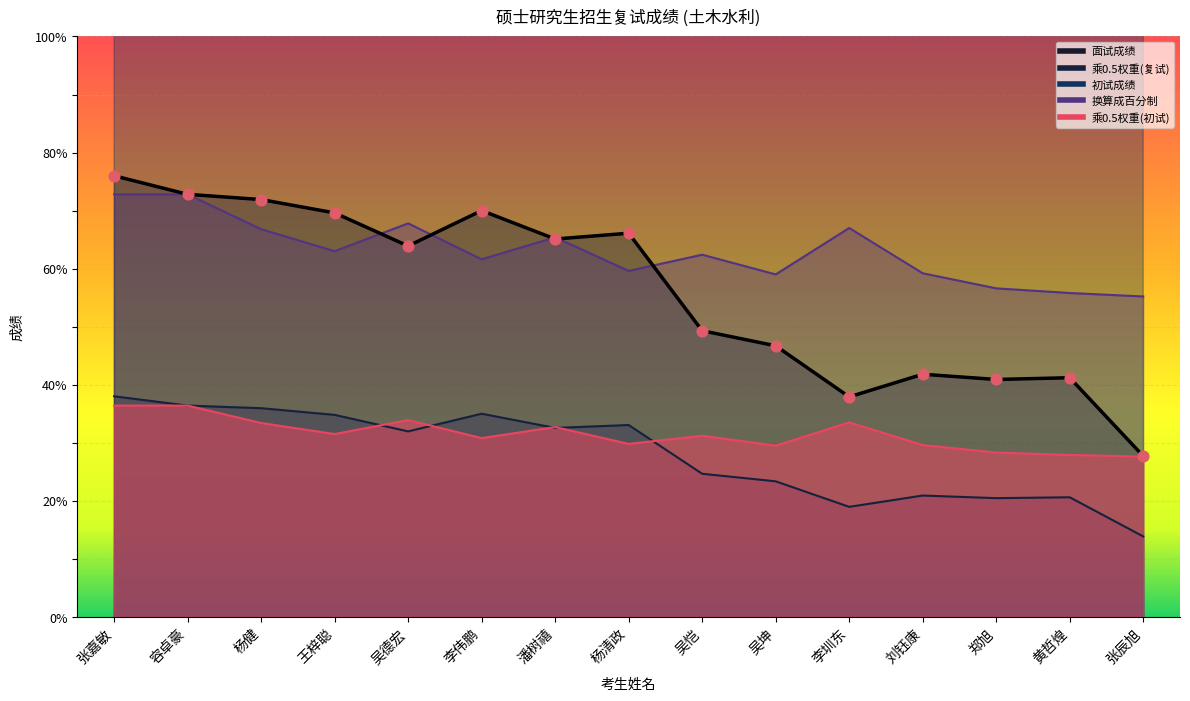

What are all the series names shown in the legend?

面试成绩, 乘0.5权重(复试), 初试成绩, 换算成百分制, 乘0.5权重(初试)